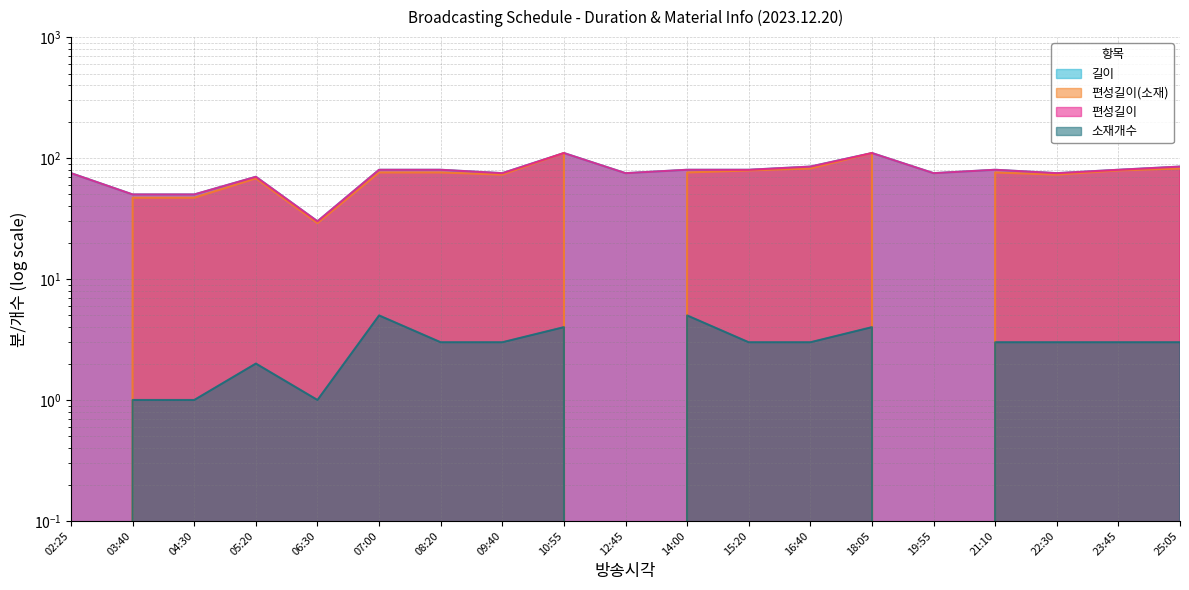

How many values in 편성길이(소재) are above zero?

16